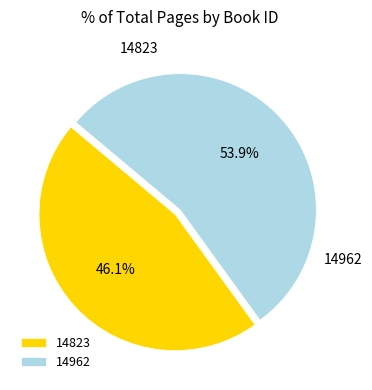

Rank the categories by value from highest to lowest.

14962, 14823